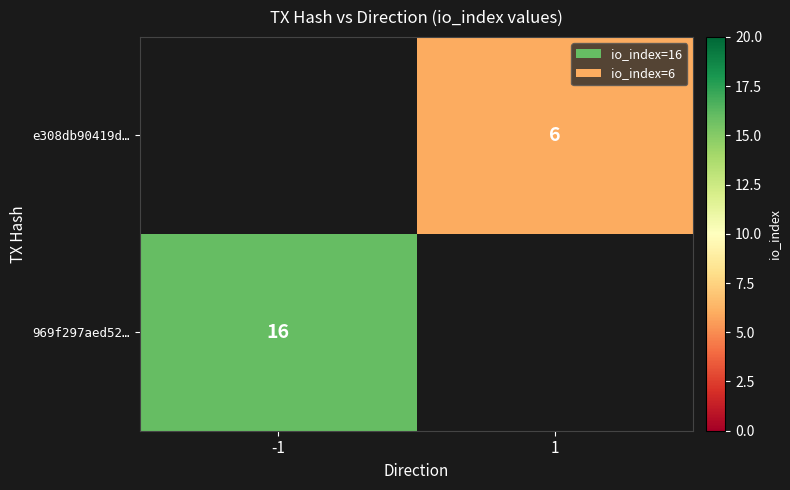

Is it true that e308db90419d… equals 3 at 1?

False